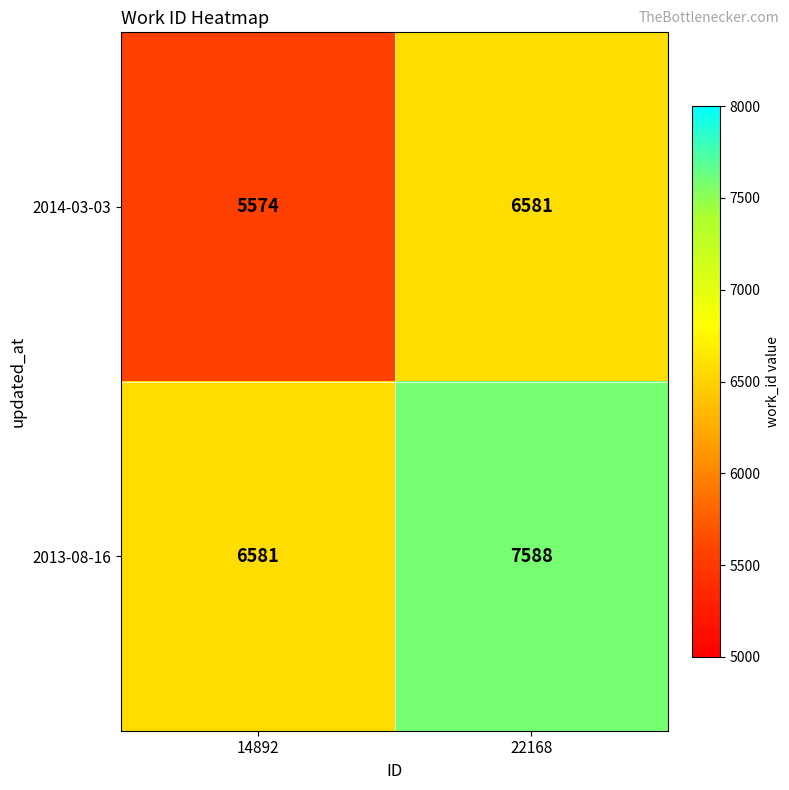

Reading left to right, list all the values displayed in this chart.

2014-03-03: 5574	6581
2013-08-16: 6581	7588